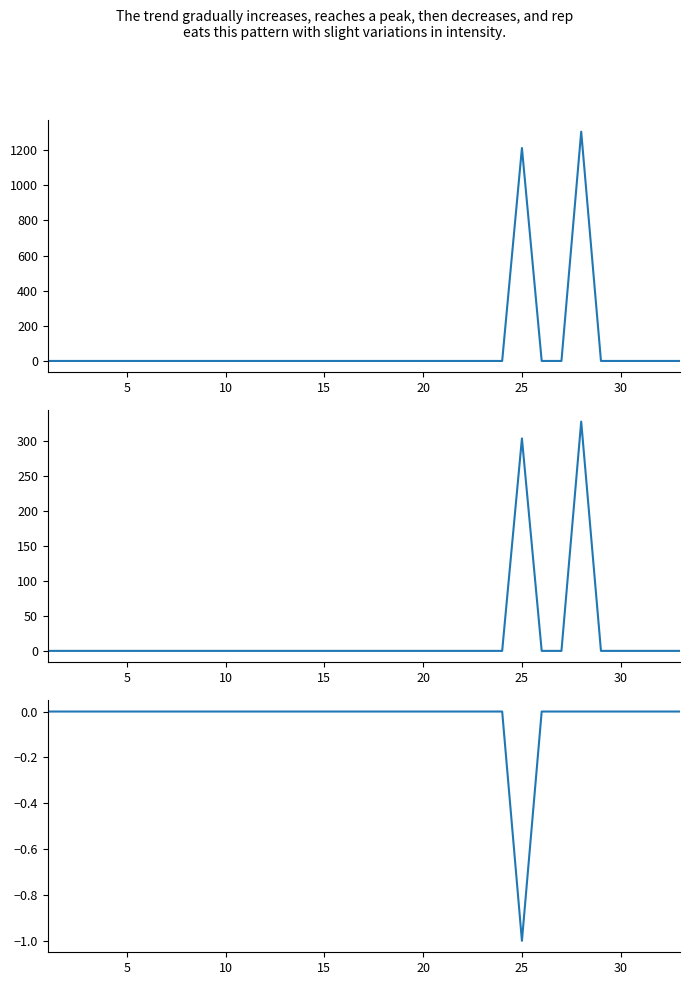

The value of Объемы Q1 at 15 is 0. True or false?

True